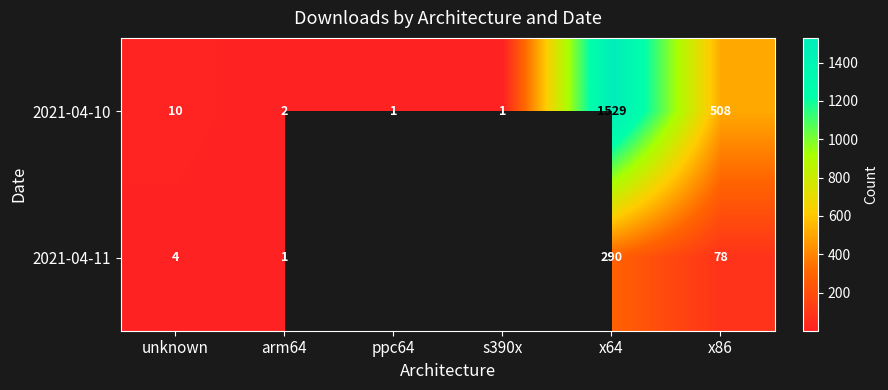

Rank the series at unknown from lowest to highest value.

2021-04-11, 2021-04-10